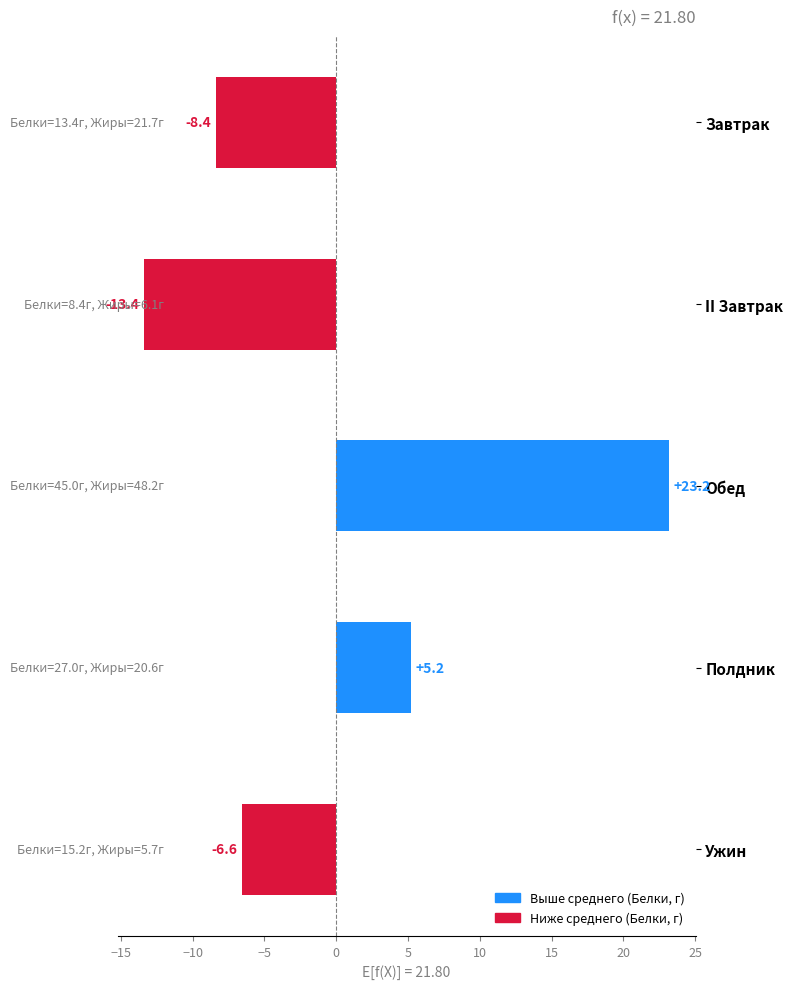

Reading bottom to top, extract all data points from this chart.

-6.6	5.2	23.2	-13.4	-8.4